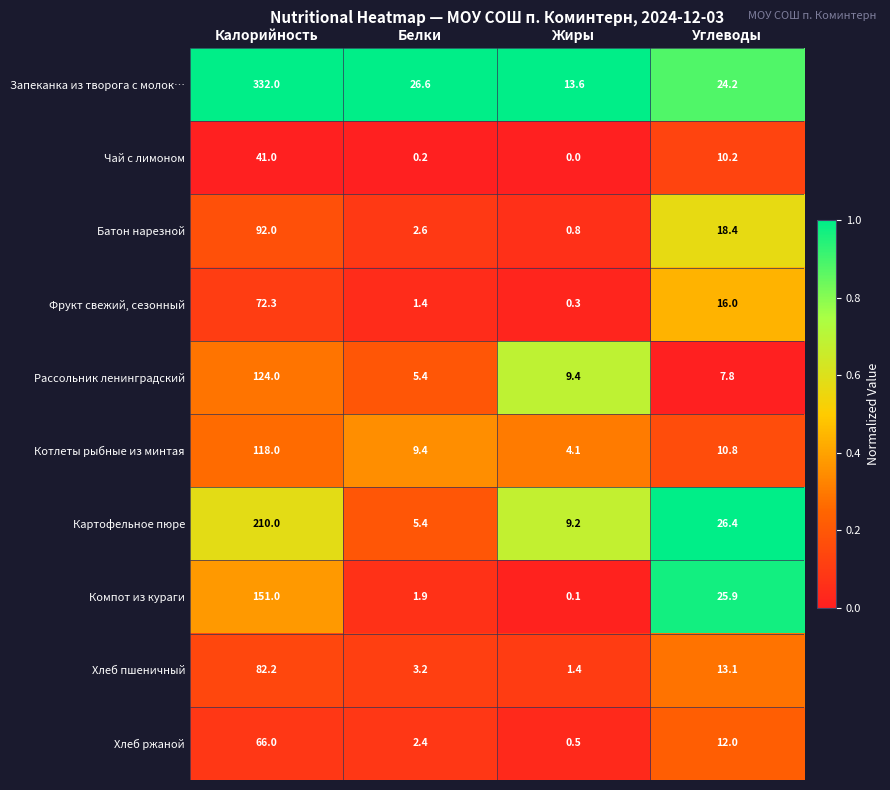

What is the average value of the Картофельное пюре series?

62.8